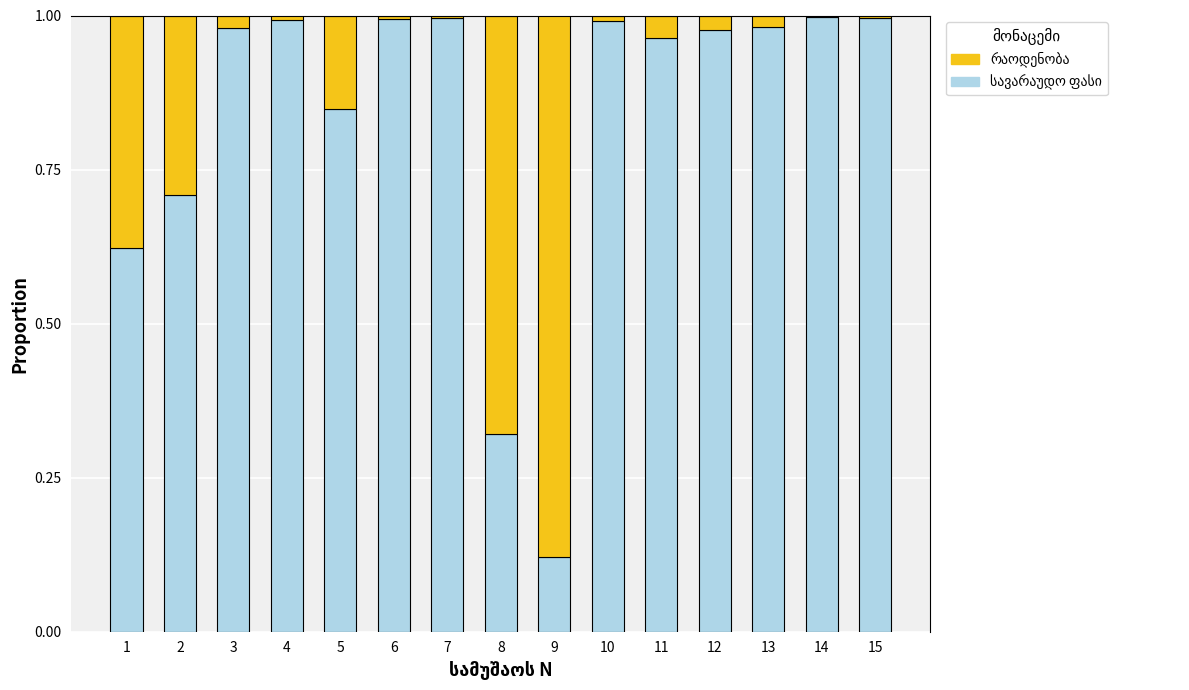

Which series changed the most between 3 and 4?

სავარაუდო ფასი